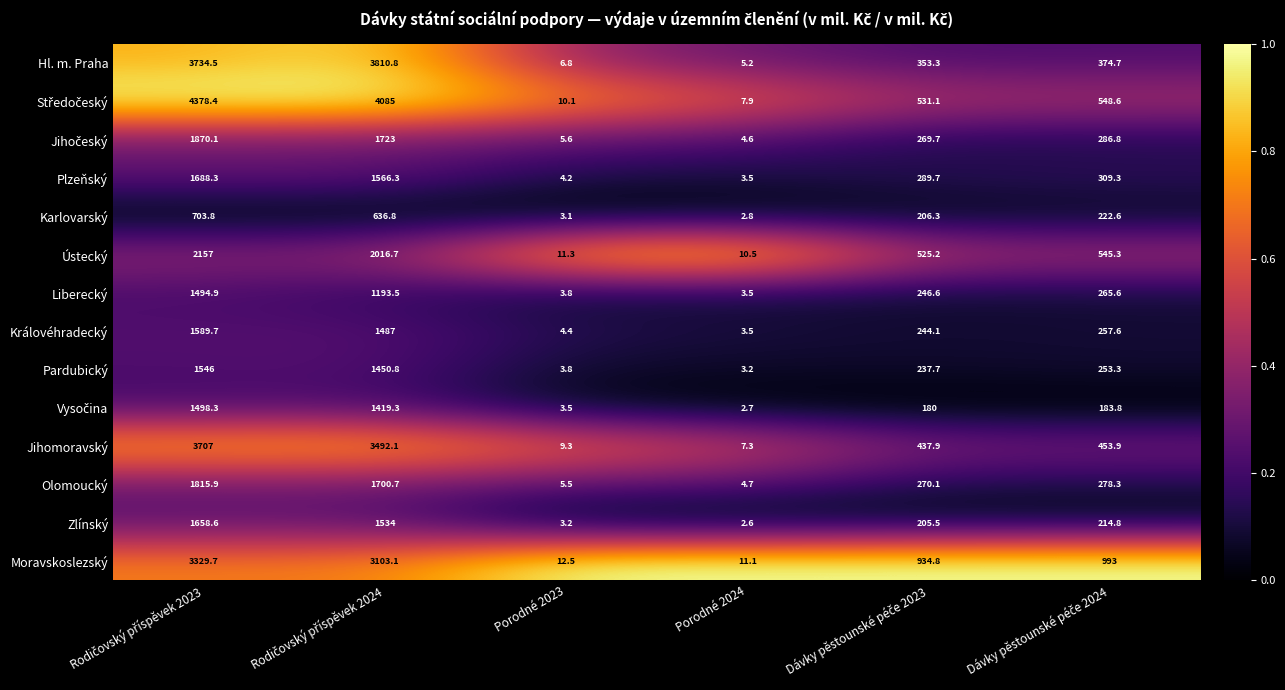

The value of Plzeňský at Porodné 2024 is 6.2. True or false?

False